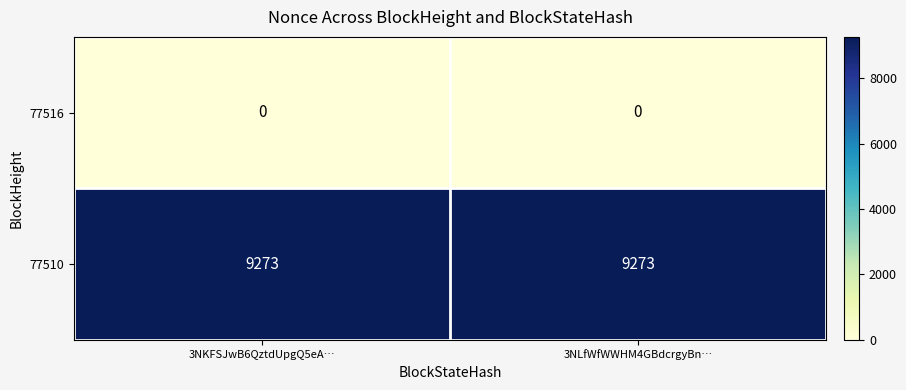

What is the difference between the highest and lowest values at 3NLfWfWWHM4GBdcrgyBn…?

9273